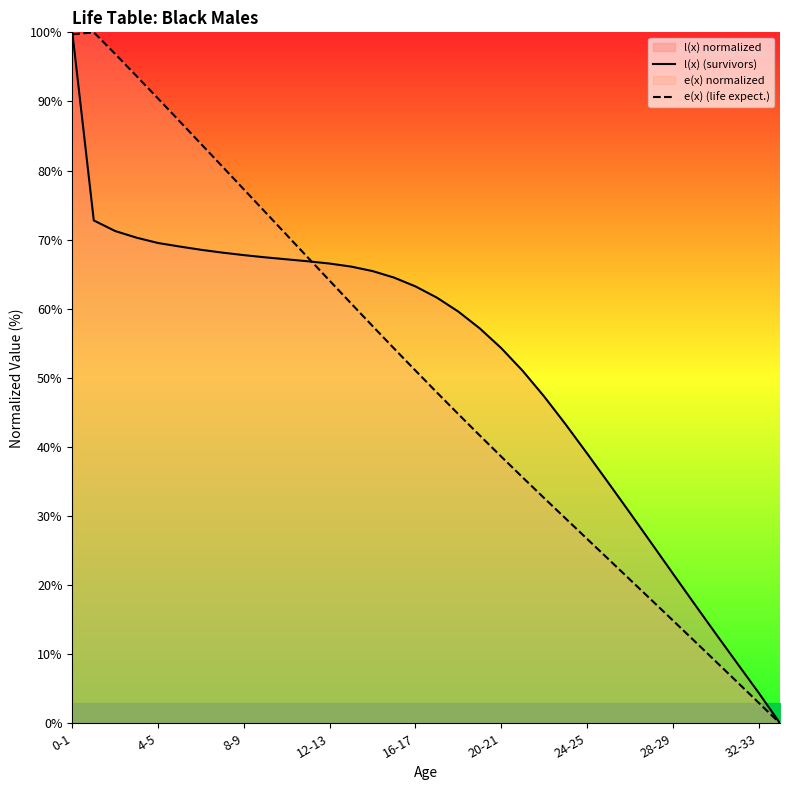

Which category has the lowest value in the e(x) (life expect.) series?

33